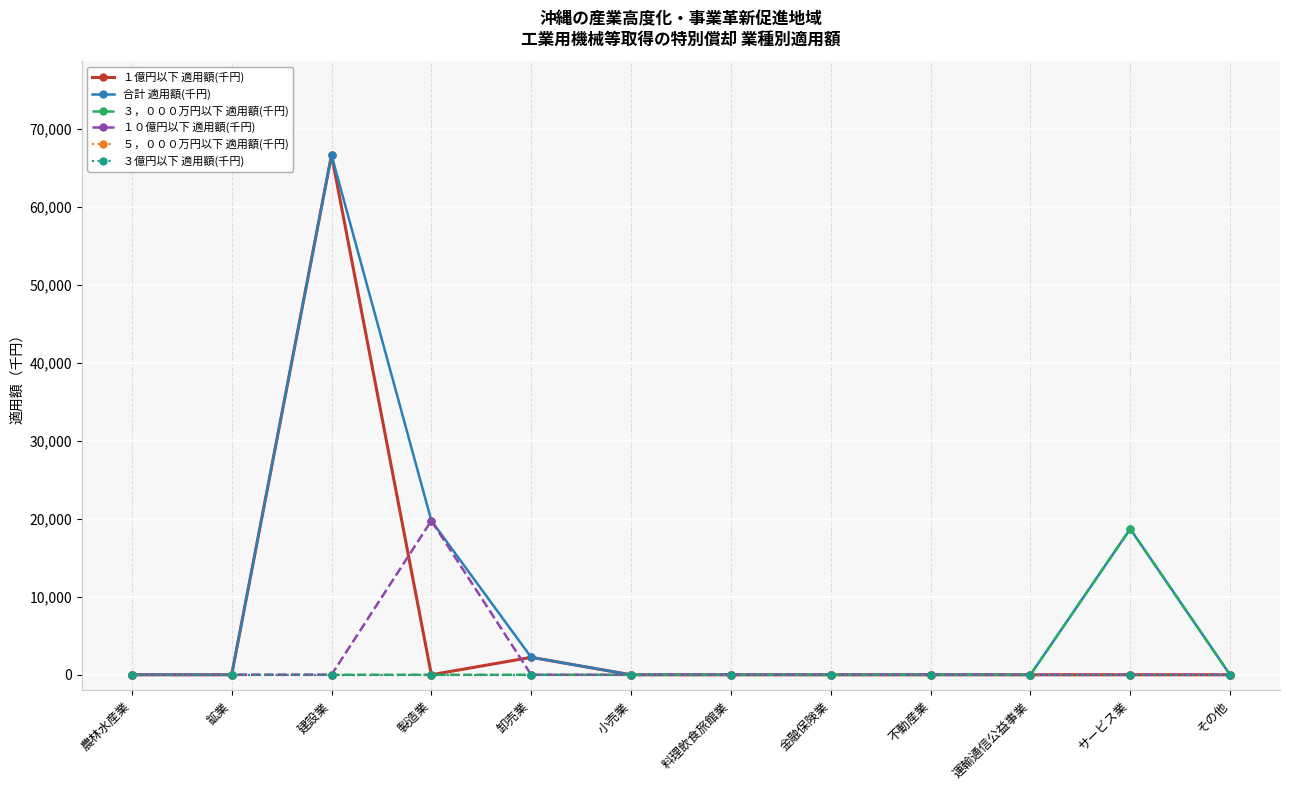

Which category has the highest value in the 合計 適用額(千円) series?

建設業